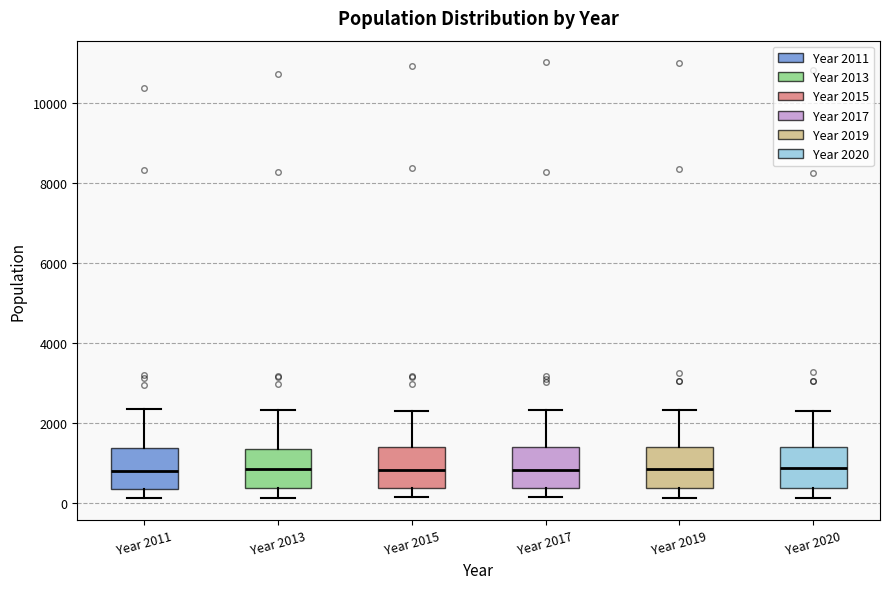

Reading left to right, transcribe this box plot: for each box, give where its median line is, the range the box spans, and where its two whiskers end, as read against the y-axis. The values are not printed on the chart, so give them approximately, as read against the axis.

Year 2011: median 800, box 400 to 1400, whiskers 200 to 2400
Year 2013: median 800, box 400 to 1400, whiskers 200 to 2400
Year 2015: median 800, box 400 to 1400, whiskers 200 to 2400
Year 2017: median 800, box 400 to 1400, whiskers 200 to 2400
Year 2019: median 800, box 400 to 1400, whiskers 200 to 2400
Year 2020: median 800, box 400 to 1400, whiskers 200 to 2200